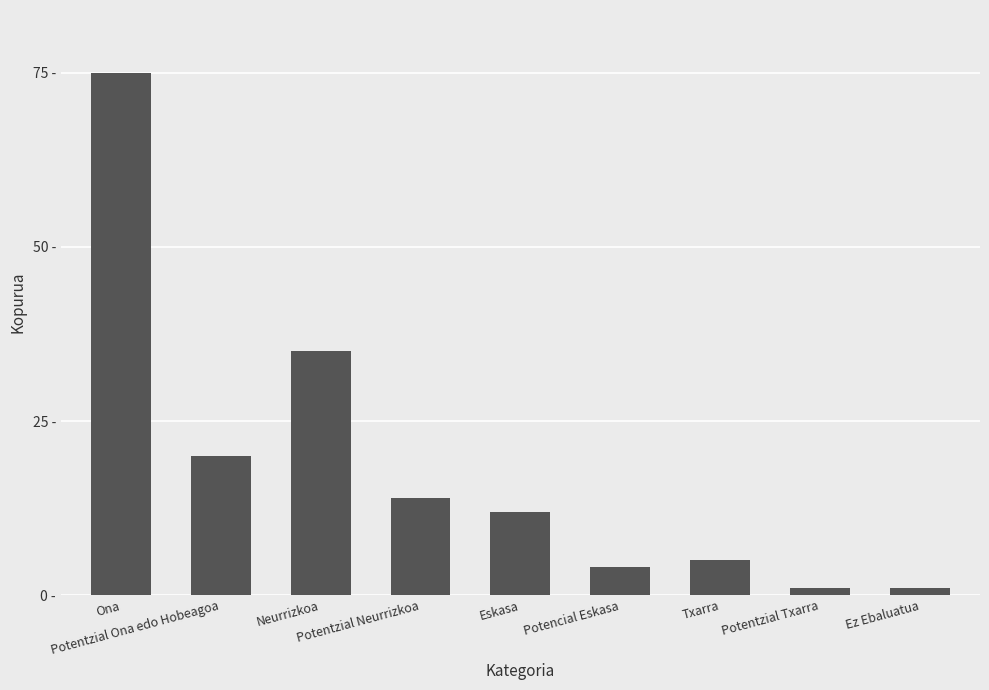

What is the difference between the values at Ona and Potentzial Neurrizkoa?

61